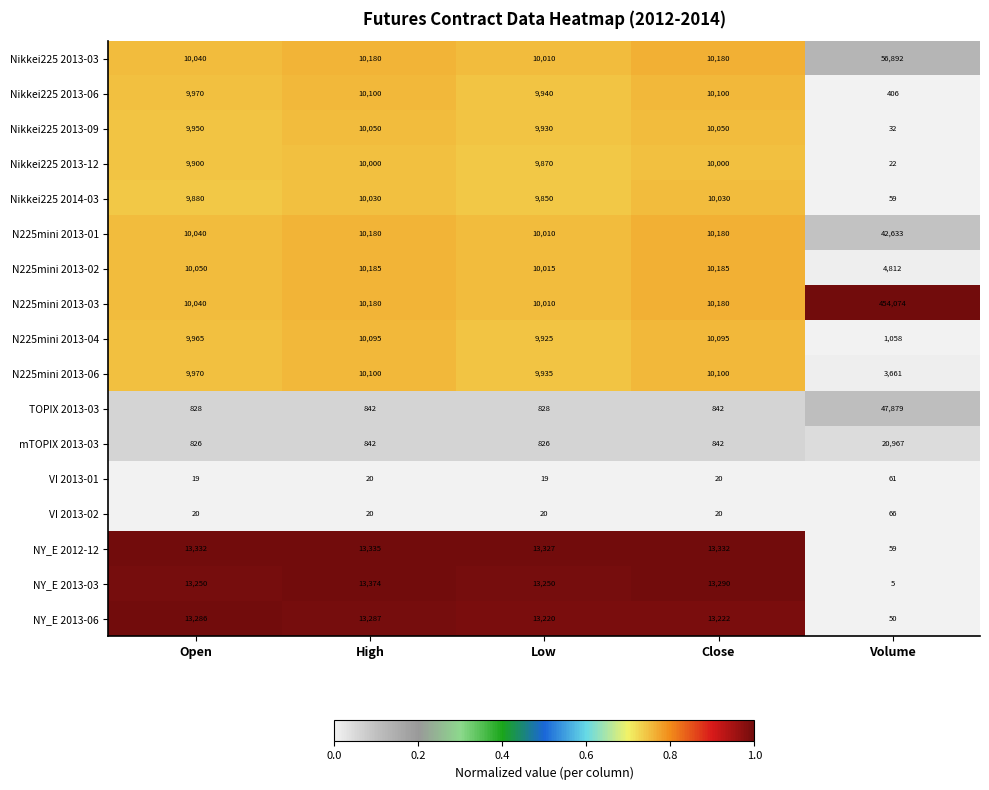

What is the smallest value displayed?

5